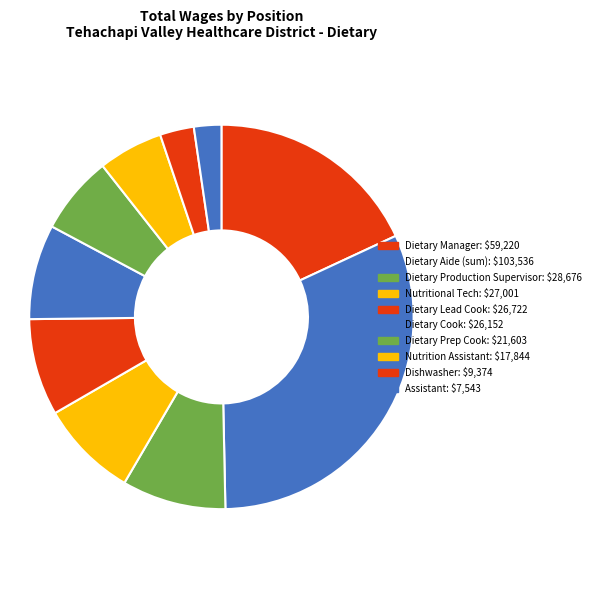

How many segments does this pie chart have?

10